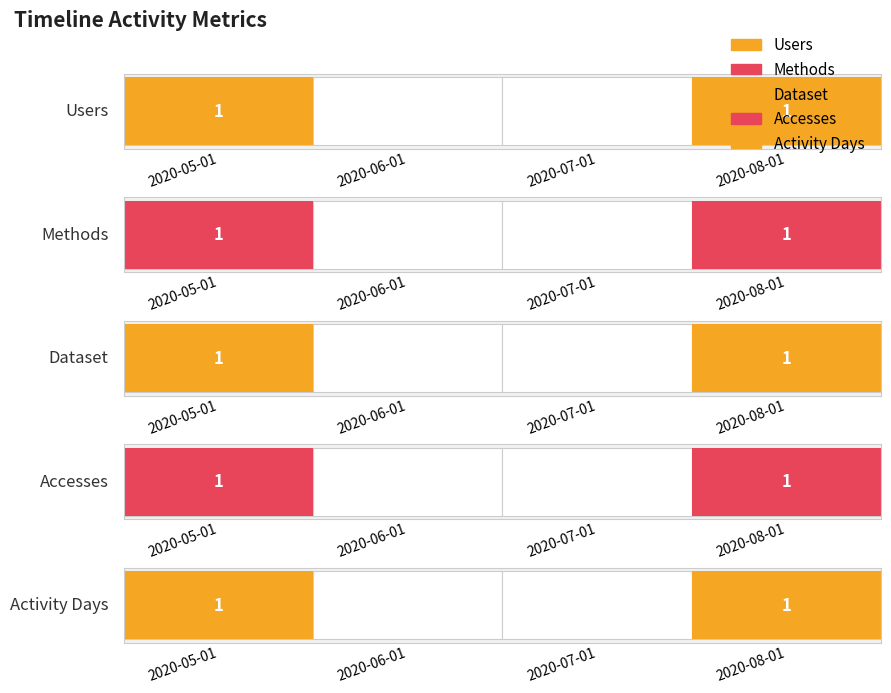

Which series has the widest spread of values?

Users